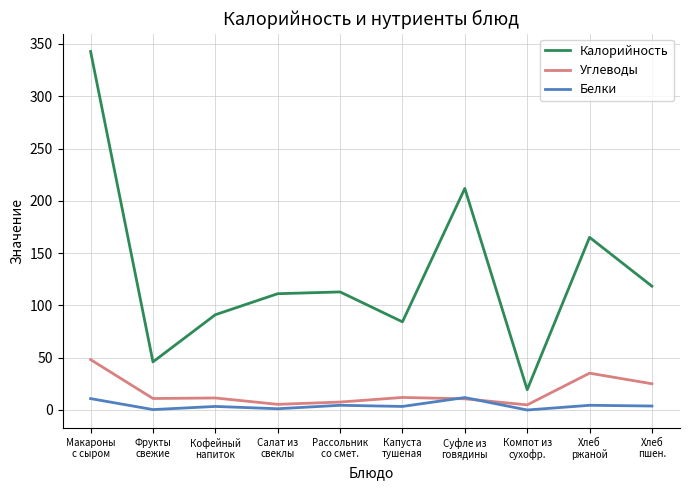

What is the minimum value for Калорийность?

19.4